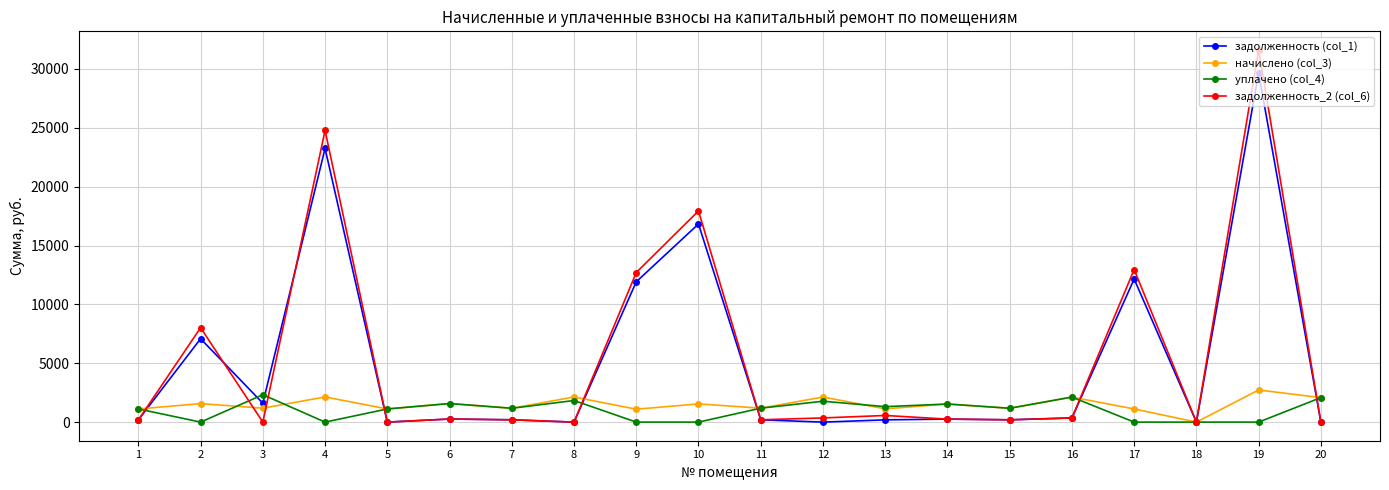

What is the value of the начислено (col_3) point at the 5th from the left?

1118.1